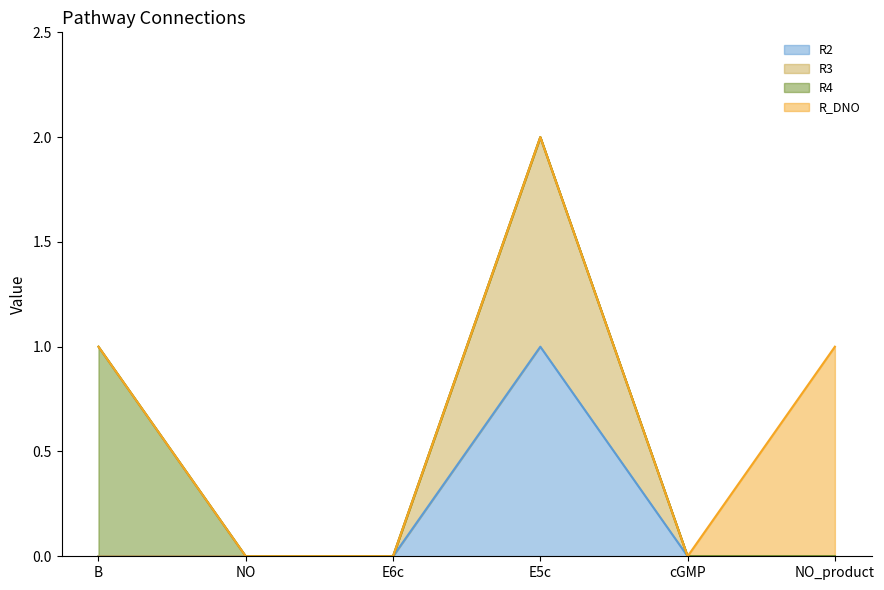

What are all the series names shown in the legend?

R2 line, R3 line, R4 line, R_DNO line